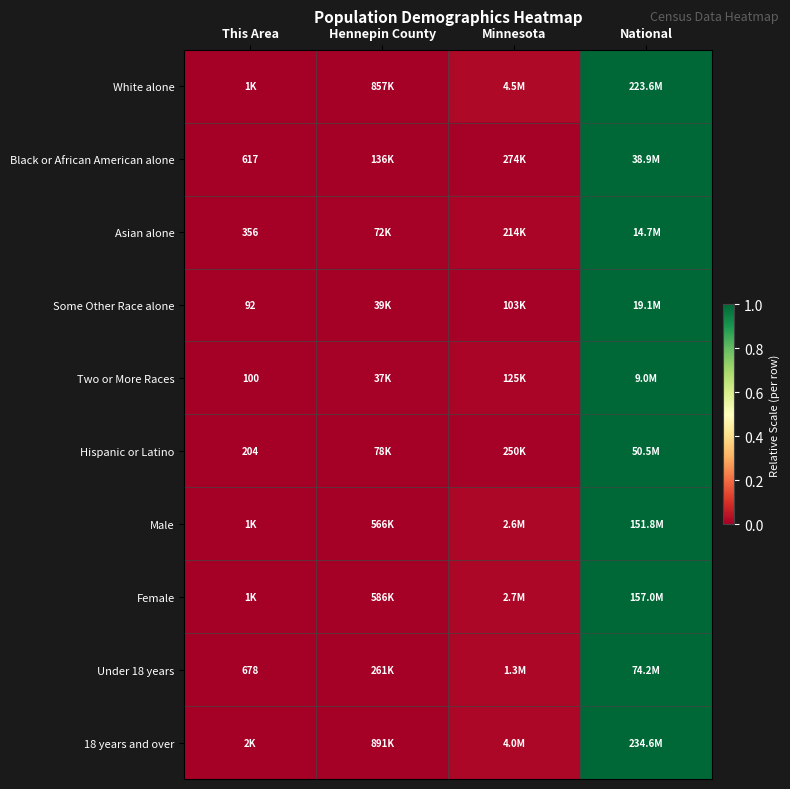

List the labels in order of White alone value, largest first.

National, Minnesota, Hennepin County, This Area